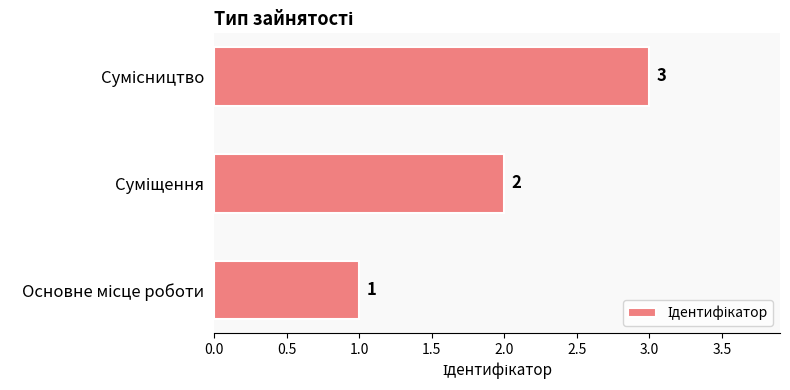

How many series are shown in this chart?

1